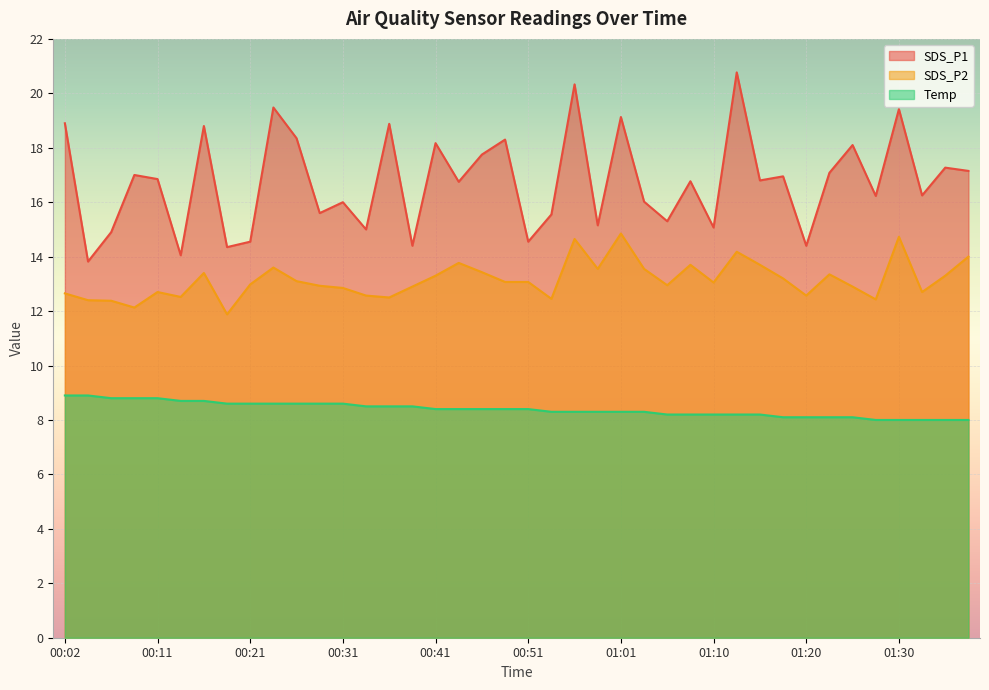

True or false: Temp has a value of 12.7 at 00:58.

False